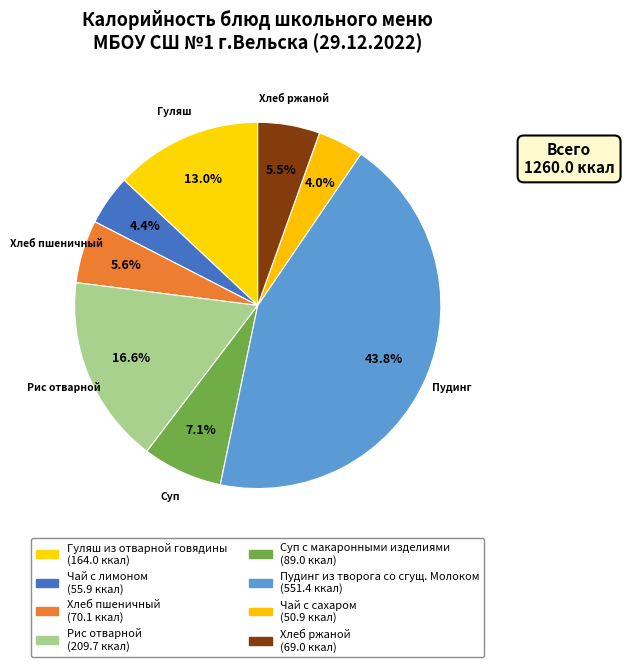

What is the change in value from Гуляш из отварной говядины to Чай с лимоном?

-108.1